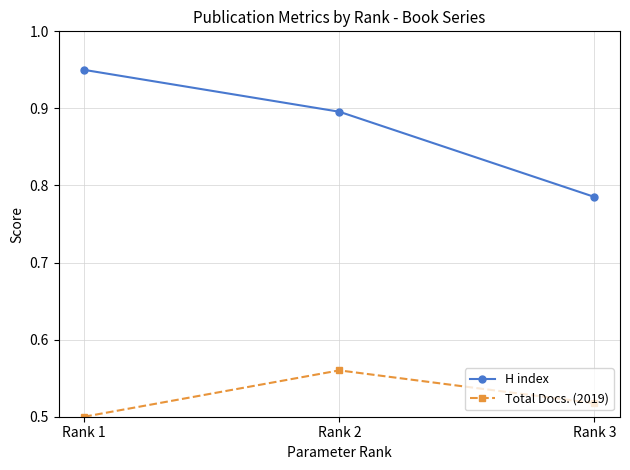

Is the value of H index at Rank 3 greater than the value of Total Docs. (2019) at Rank 3?

Yes